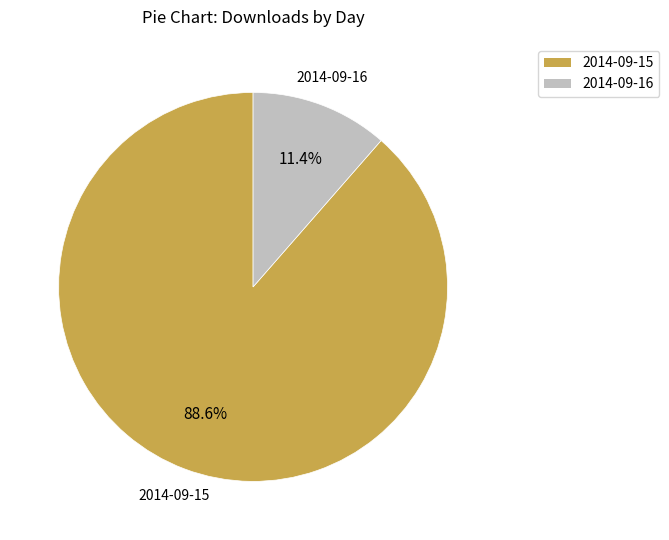

Which category has the smallest portion of the pie?

2014-09-16